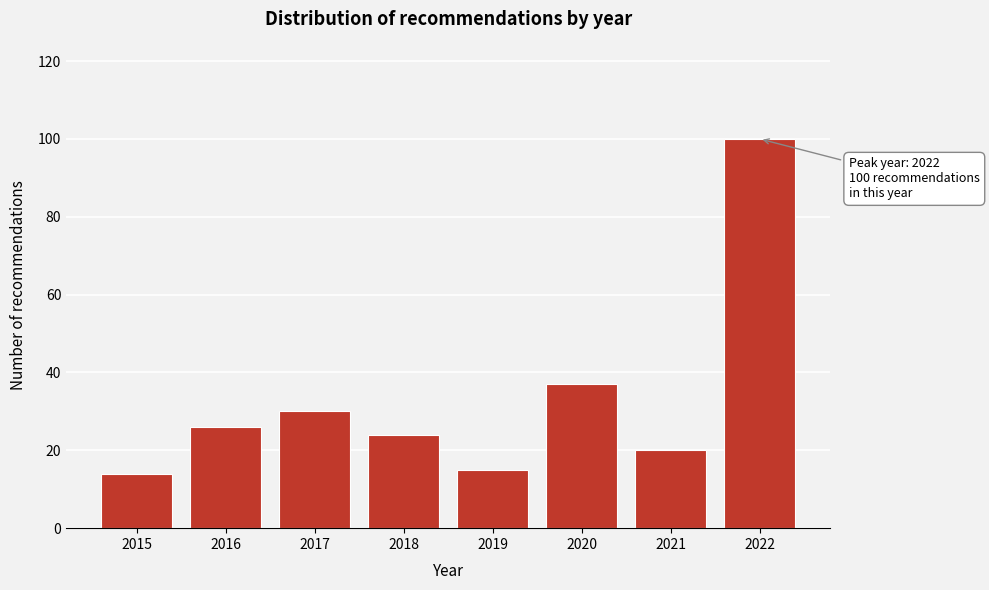

Reading left to right, list all the values displayed in this chart.

14	26	30	24	15	37	20	100